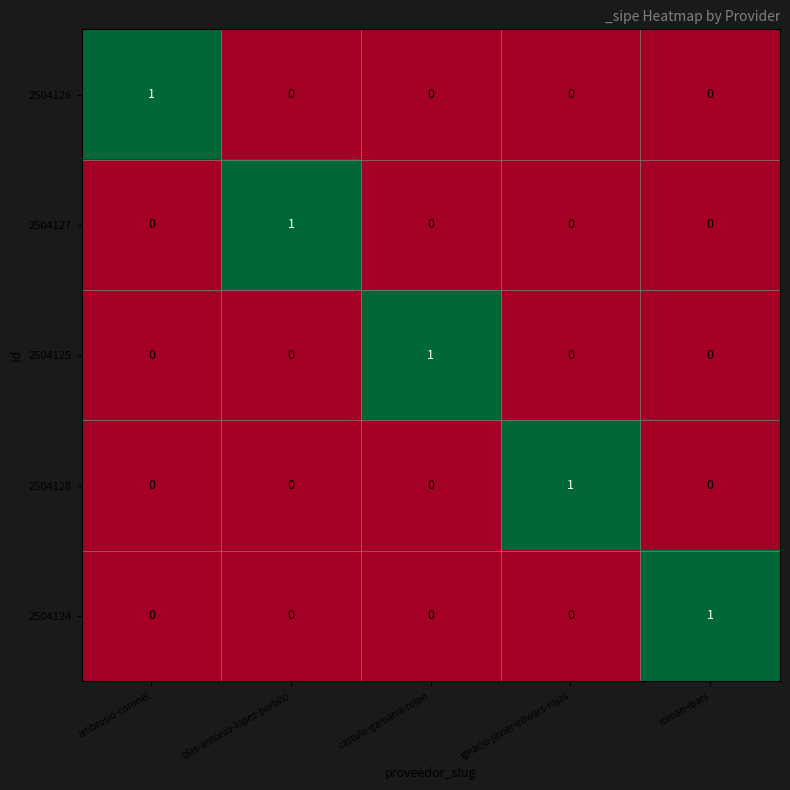

Count the 2504127 values in the range 0 to 1.

5